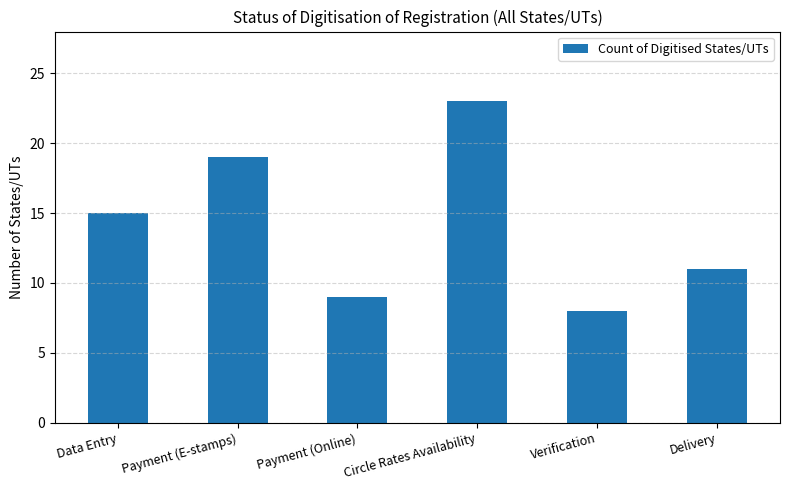

Is it true that the value at Payment (Online) is 5?

False